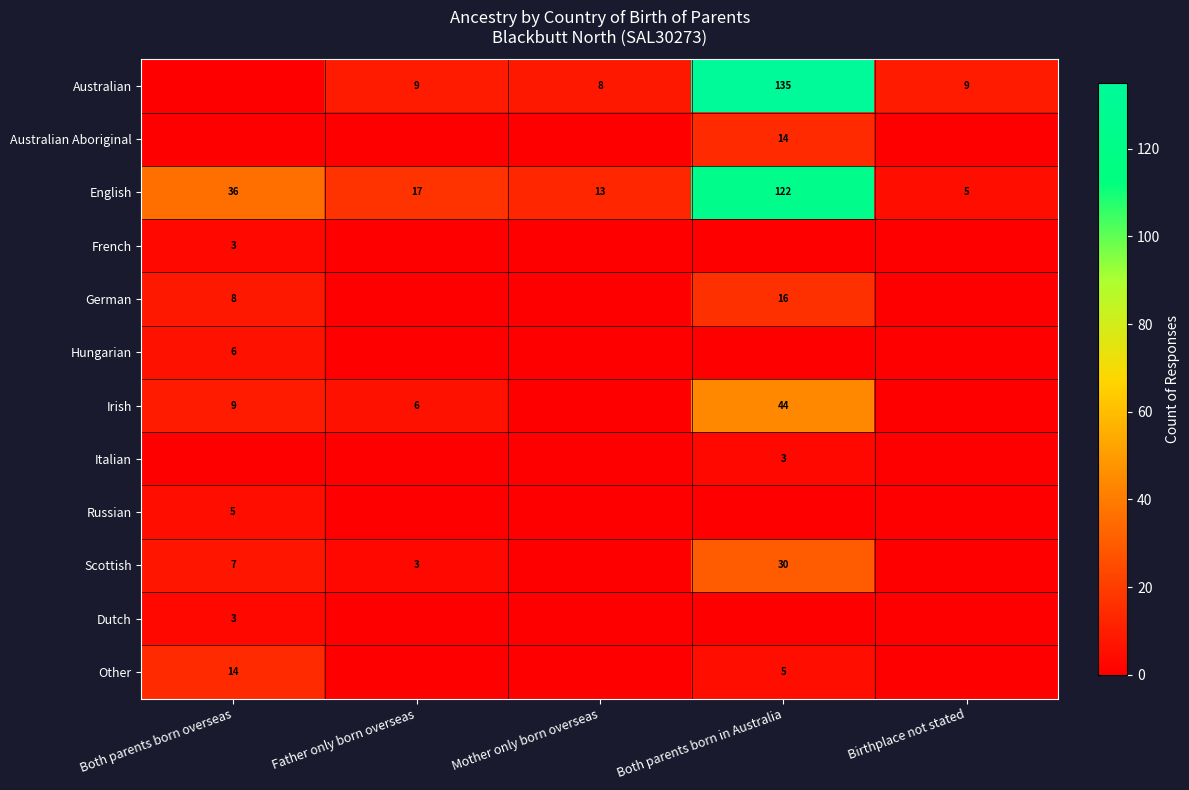

Is the value of Irish at Both parents born in Australia greater than the value of English at Both parents born in Australia?

No